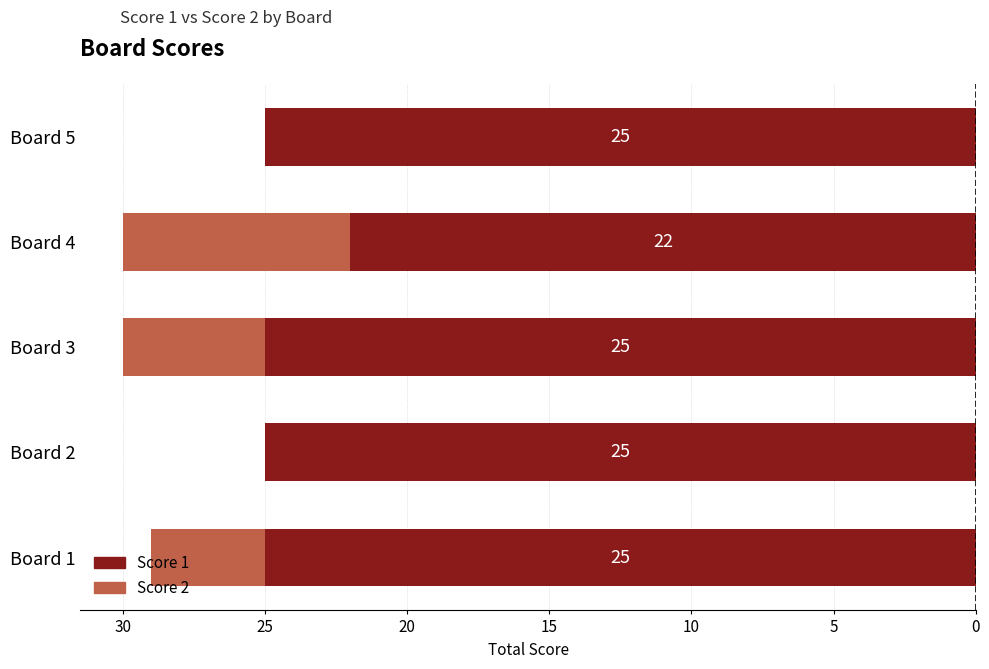

How many groups of bars are there?

5